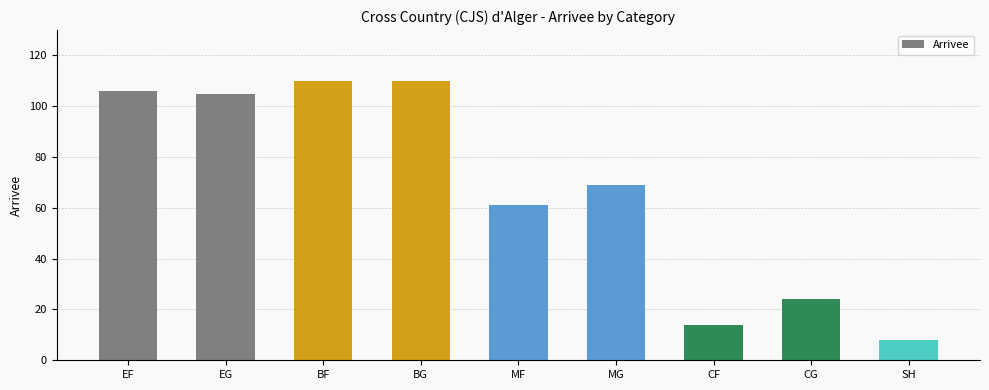

What is the smallest value displayed?

8